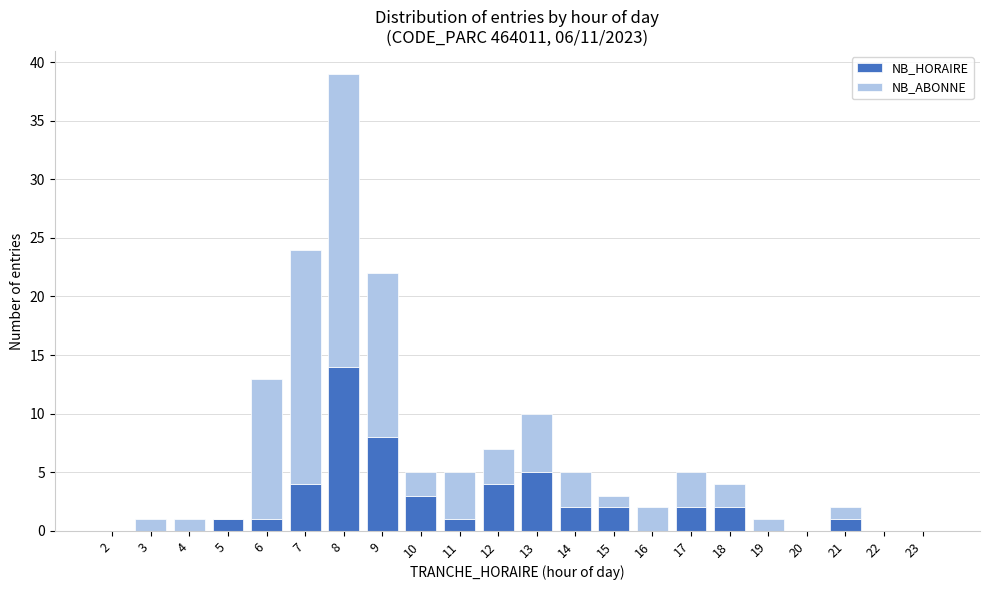

What is the maximum value for NB_HORAIRE?

14